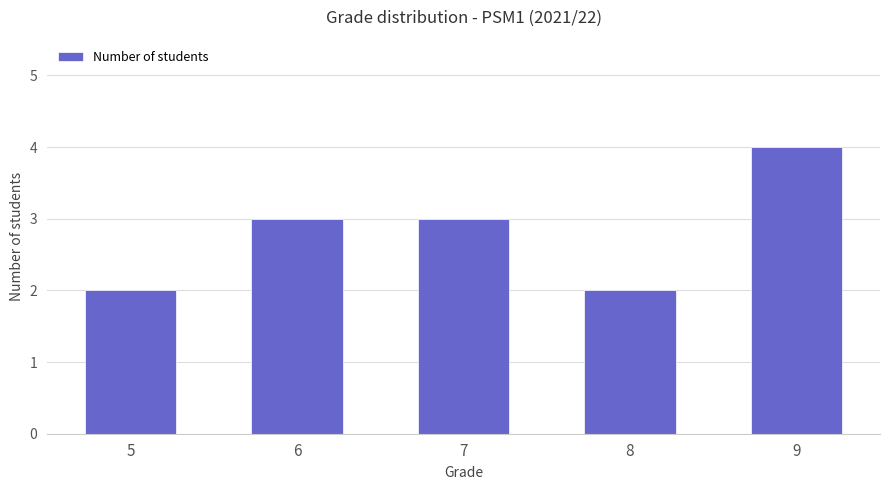

Count the number of data series in this chart.

1